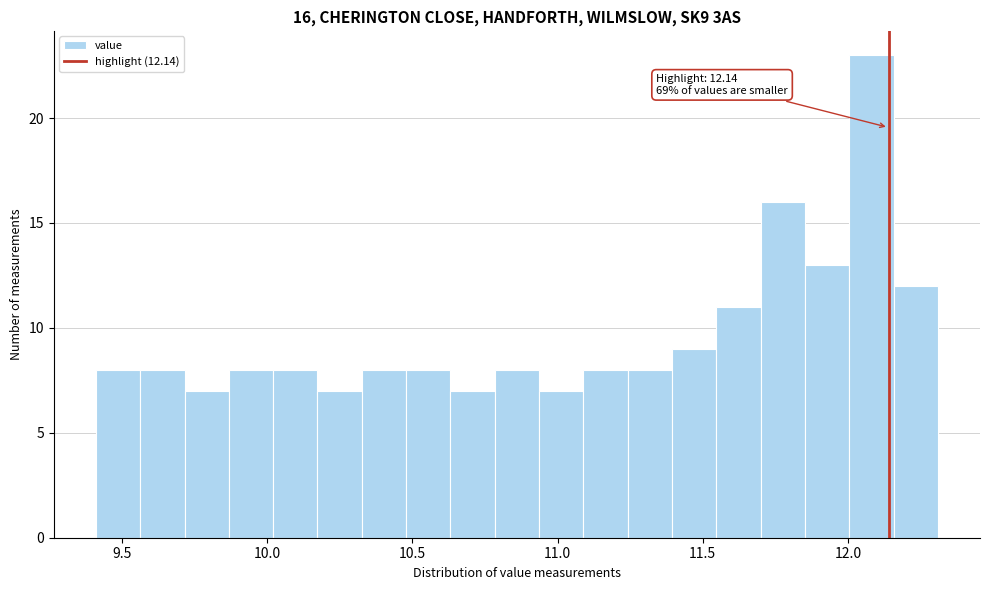

Around what value on the x-axis is the tallest bar? Give the approximate position of its centre, as read against the axis.

12.10